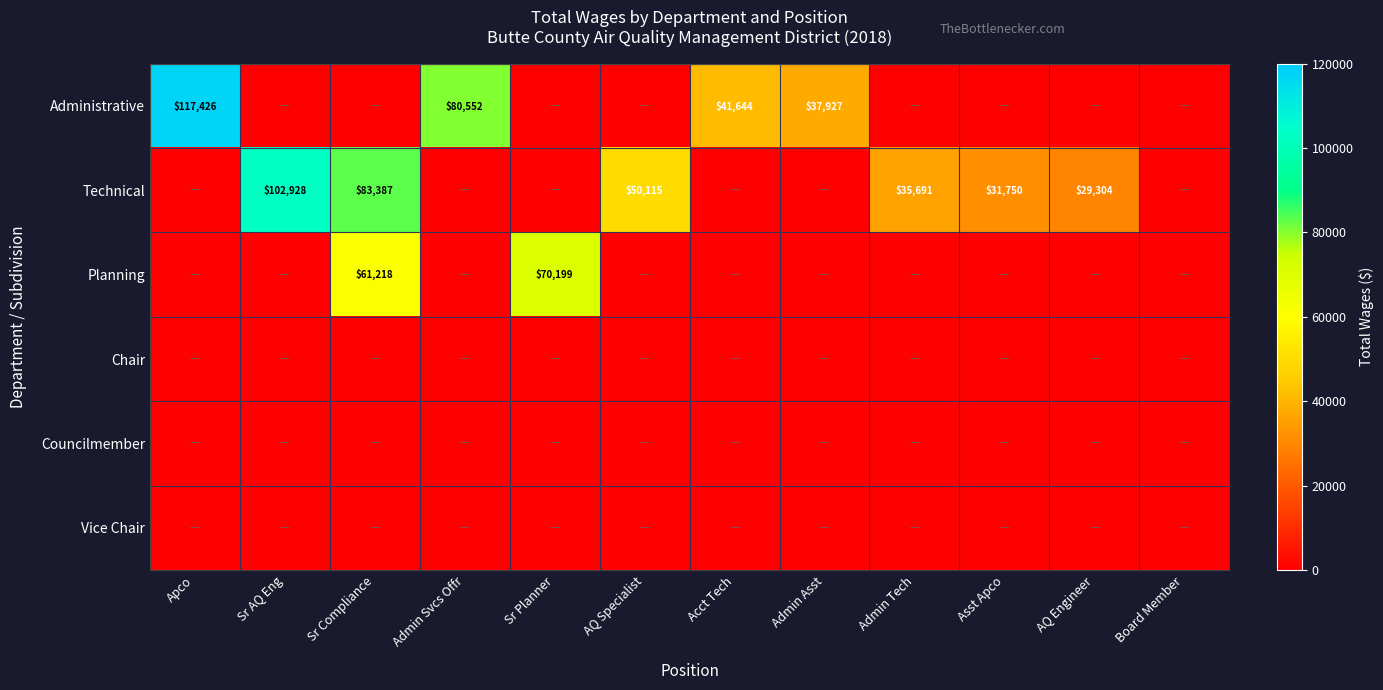

What is the difference between the maximum and minimum values in the Administrative series?

117426